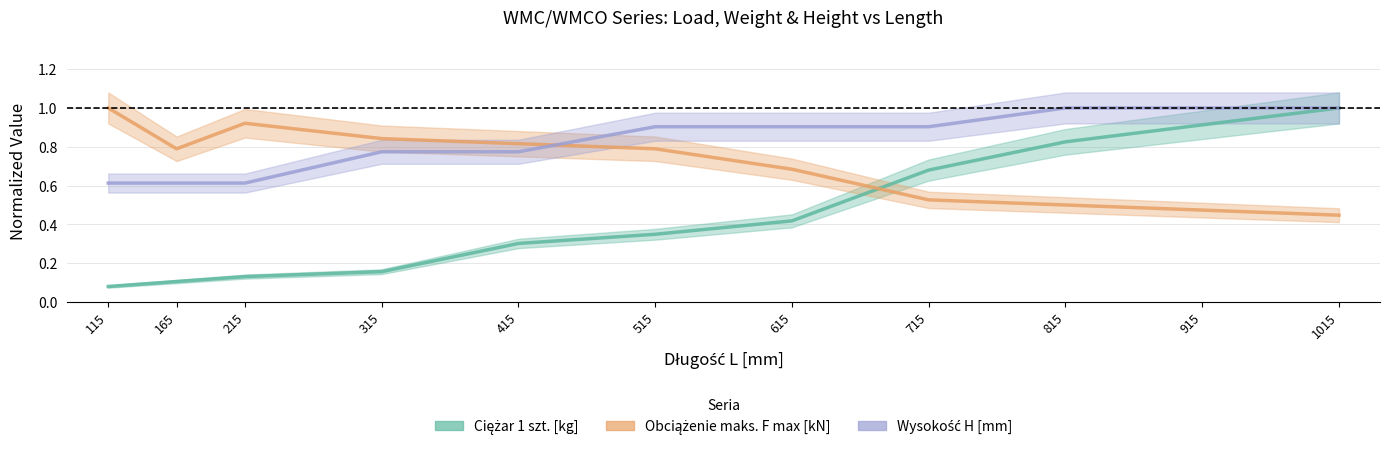

What is the greatest value displayed?

1.0